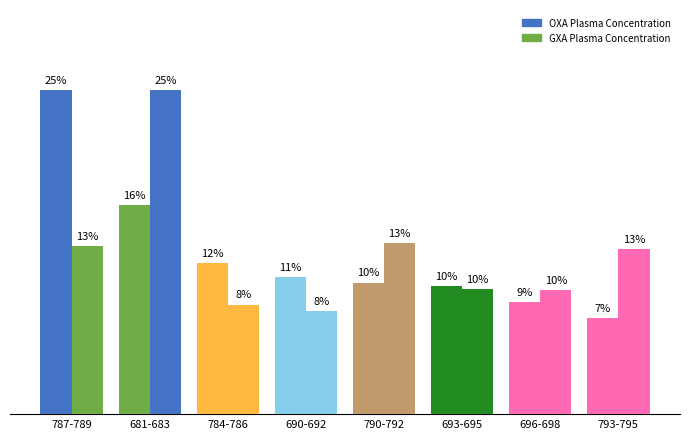

At which category does the chart reach its minimum across all series?

793-795